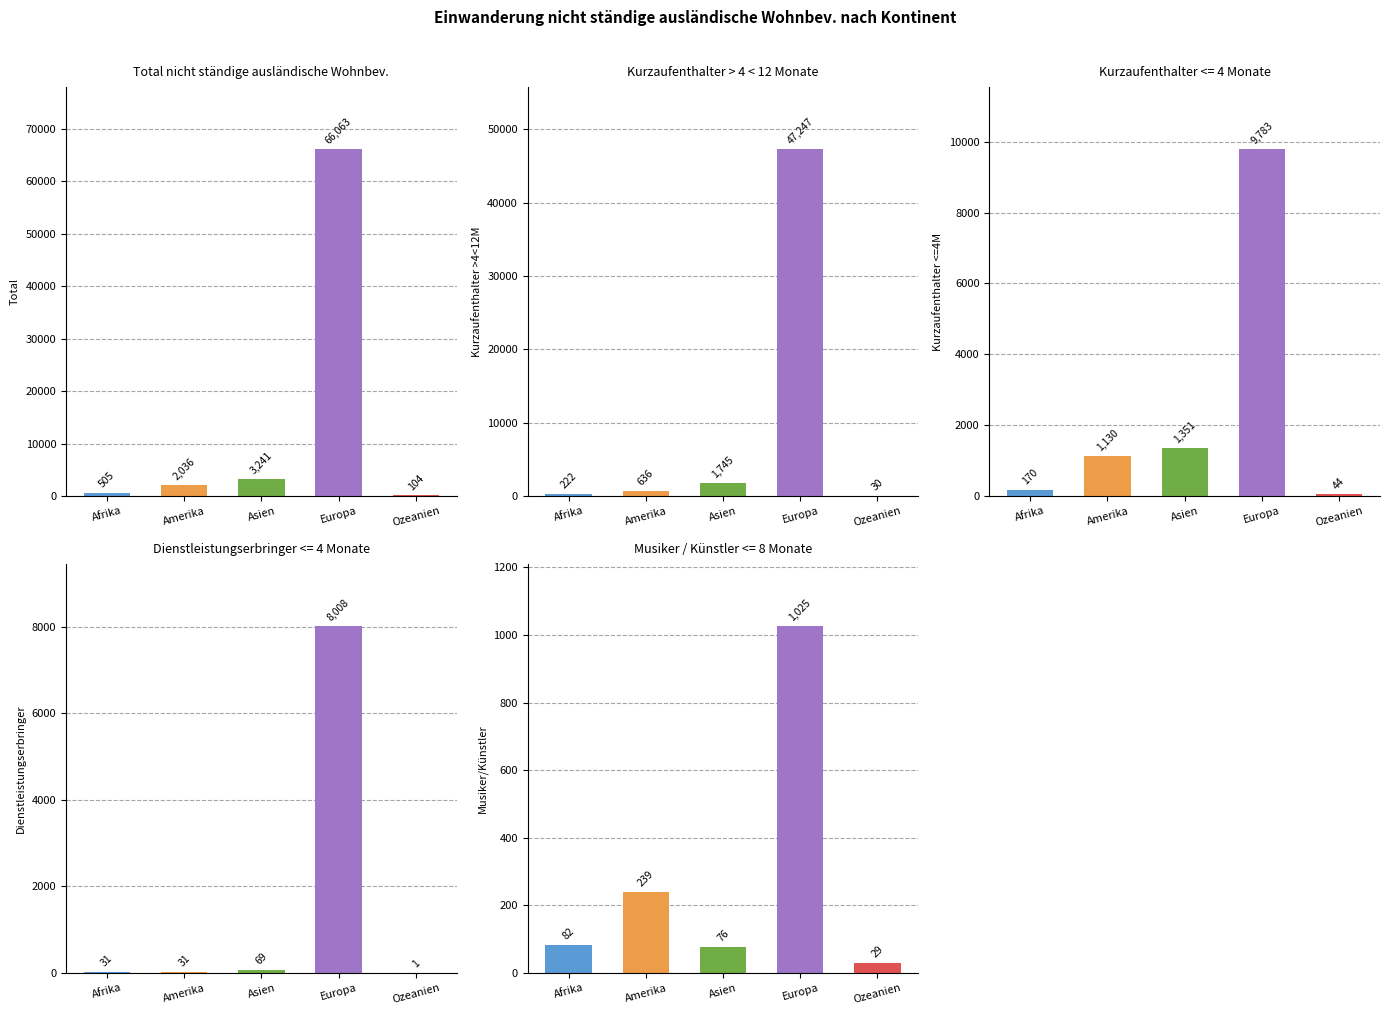

How many distinct data groups are displayed?

5